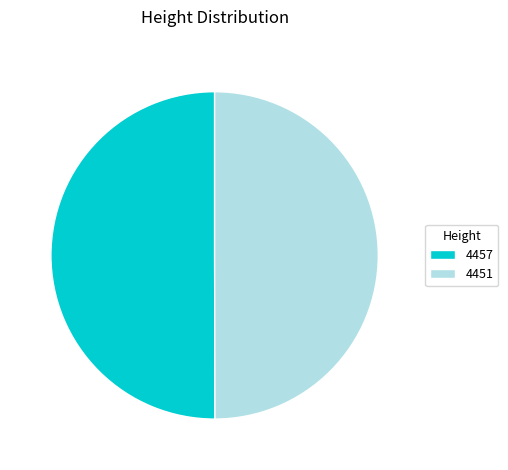

What is the ratio of the value at 4451 to the value at 4457?

1.0